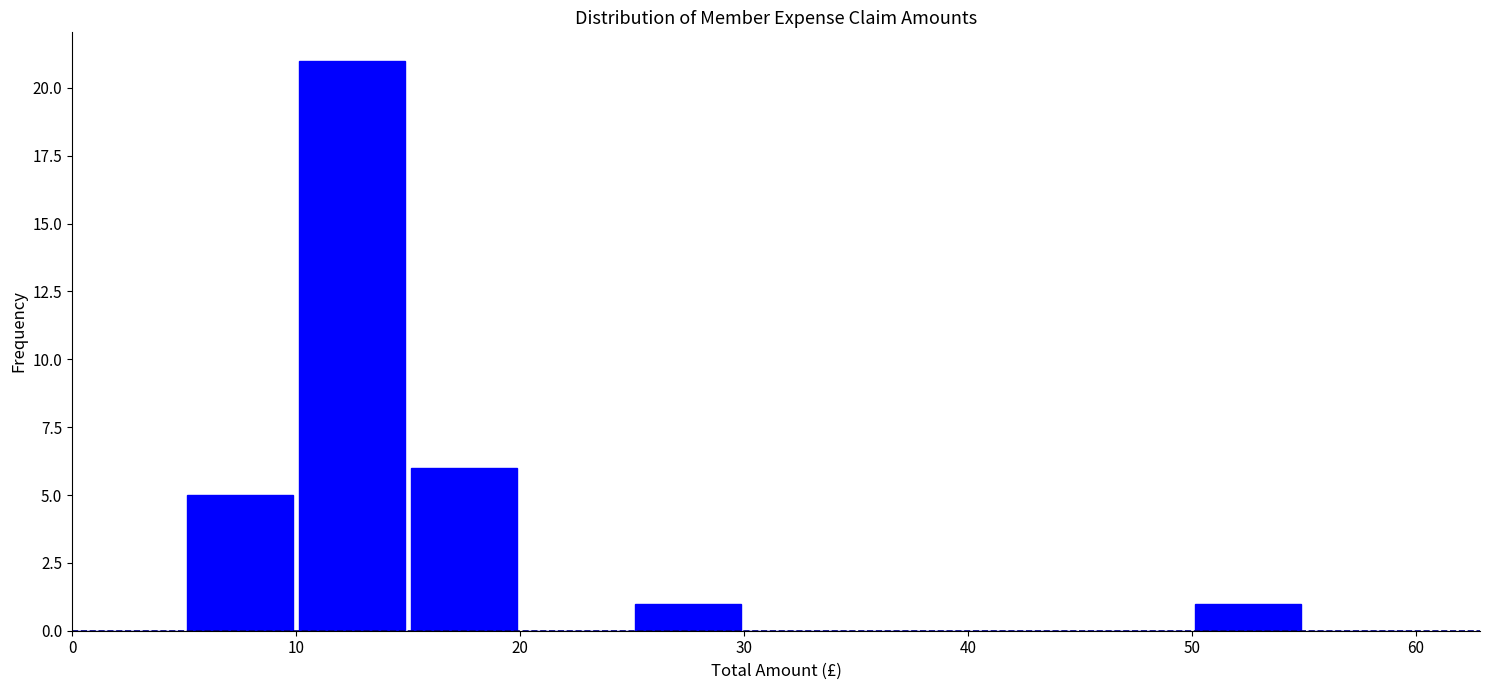

Reading left to right, list every bar in this chart as the range it spans on the x-axis followed by its height. The values are not printed on the chart, so give them approximately, as read against the axis.

0 to 5: 0
5 to 10: 5
10 to 15: 21
15 to 20: 6
20 to 25: 0
25 to 30: 1
30 to 35: 0
35 to 40: 0
40 to 45: 0
45 to 50: 0
50 to 55: 1
55 to 60: 0